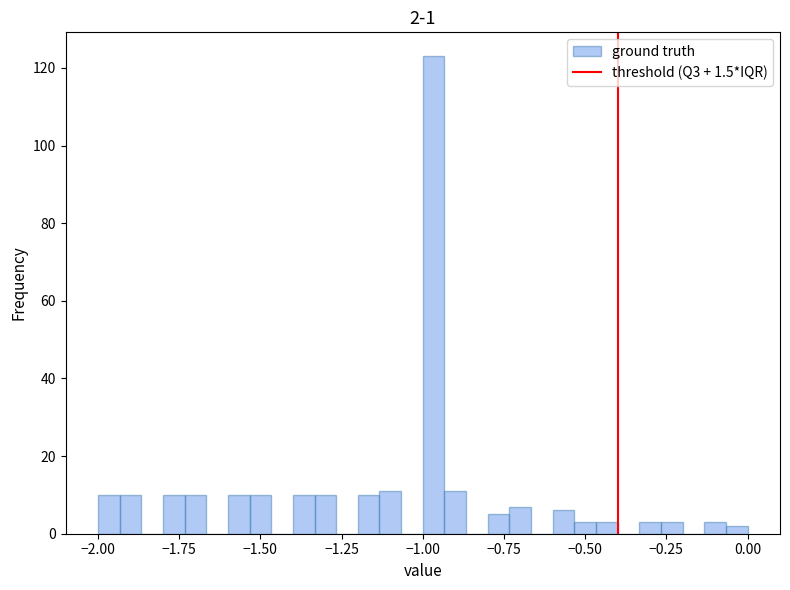

Around what value on the x-axis is the tallest bar? Give the approximate position of its centre, as read against the axis.

-0.95